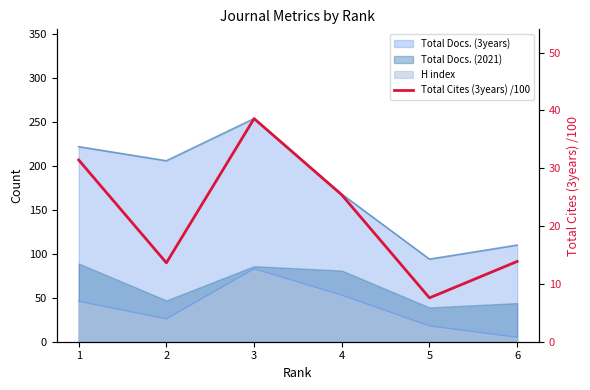

Is it true that the value at 6 is 24.5?

False